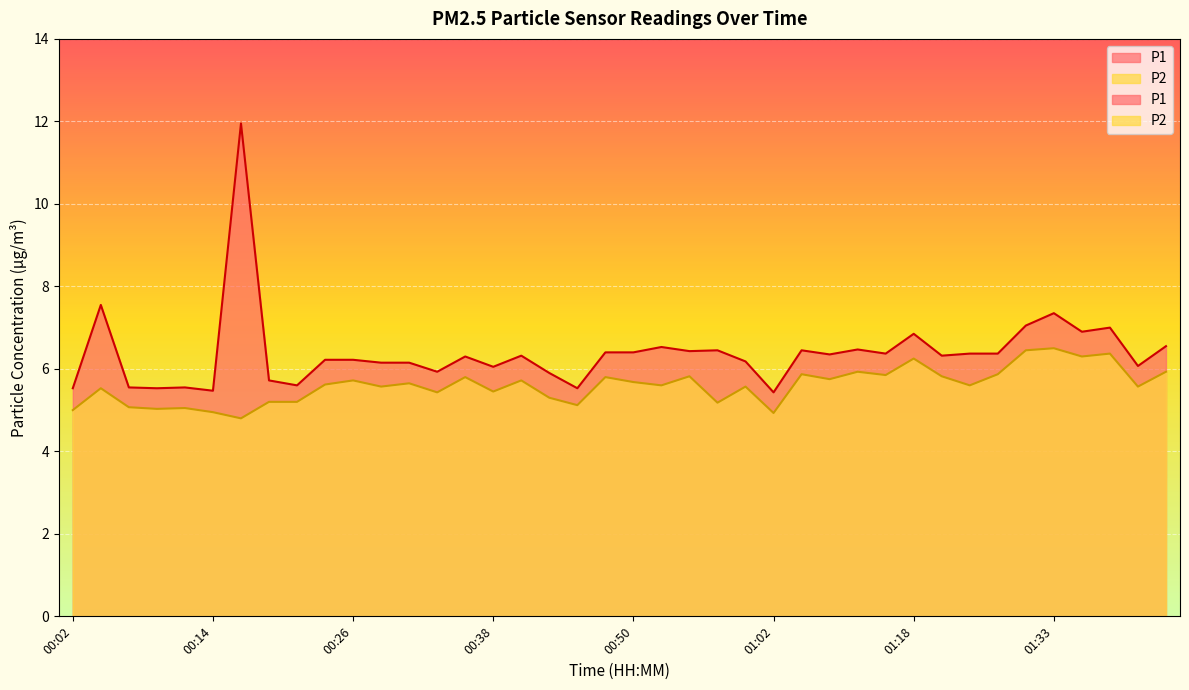

What is the value of the P1 point at the 9th from the left?

5.6